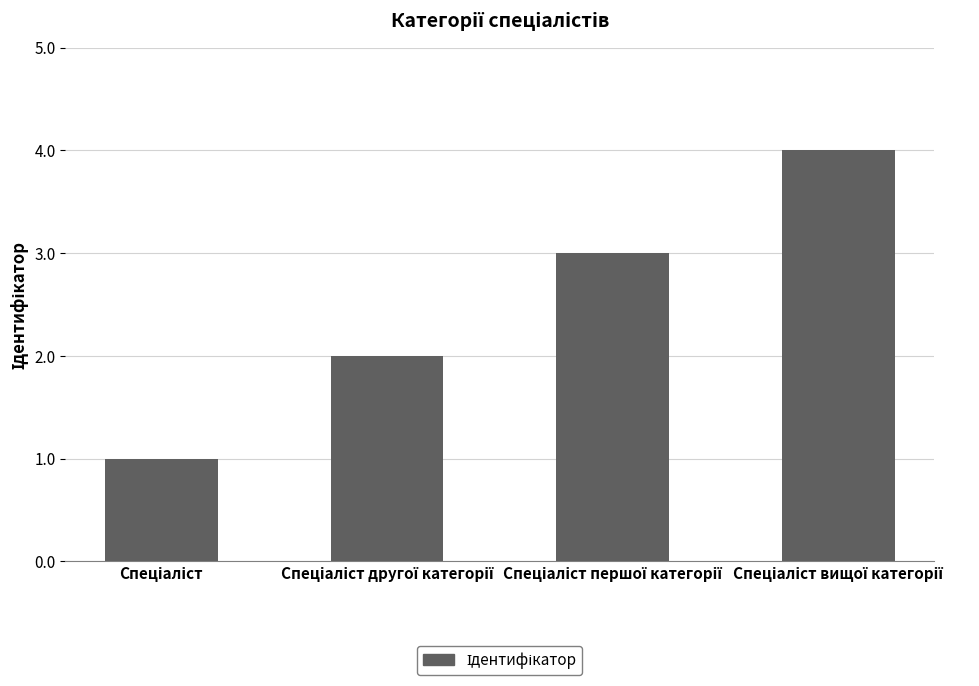

How many values are between 2 and 4?

3